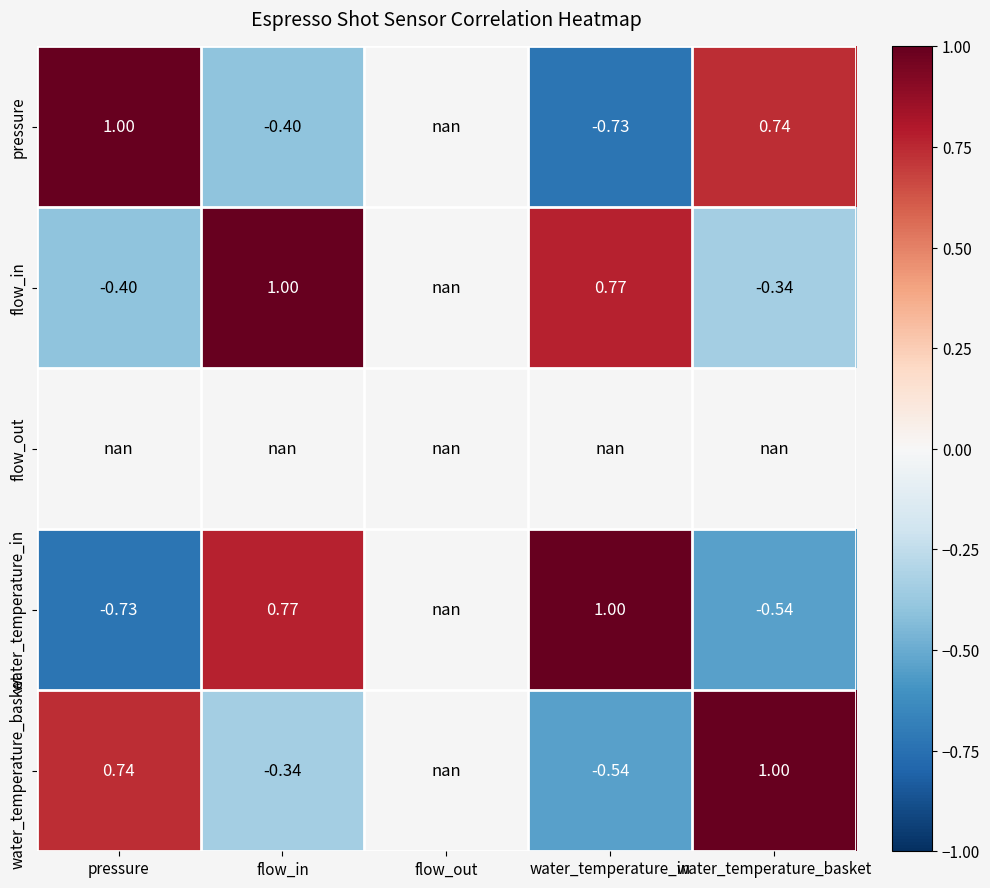

How many categories are shown in the chart?

5